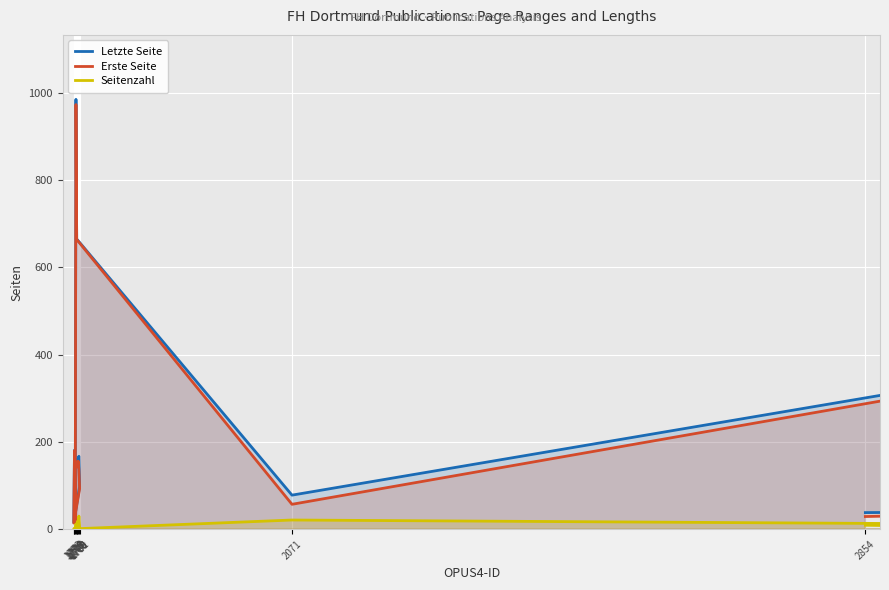

Where is the first local minimum for Erste Seite?

1773